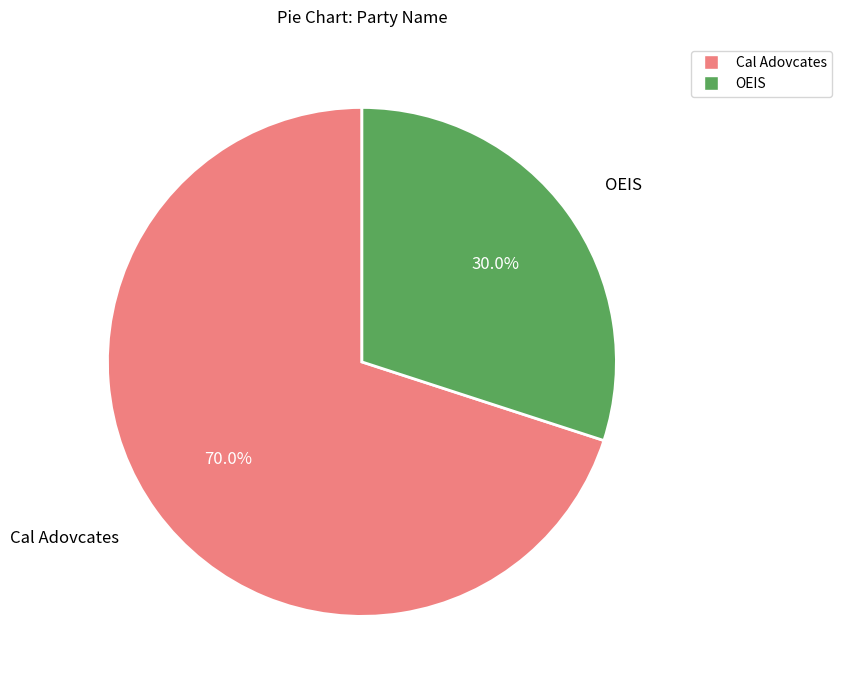

To the nearest percent, what is the difference between the OEIS and Cal Adovcates slice percentages?

40%